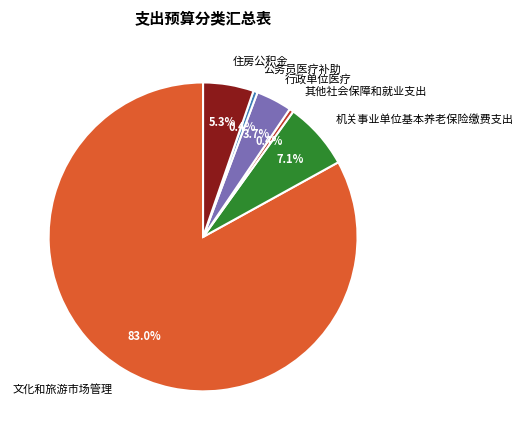

Is 文化和旅游市场管理 the majority of the pie?

Yes